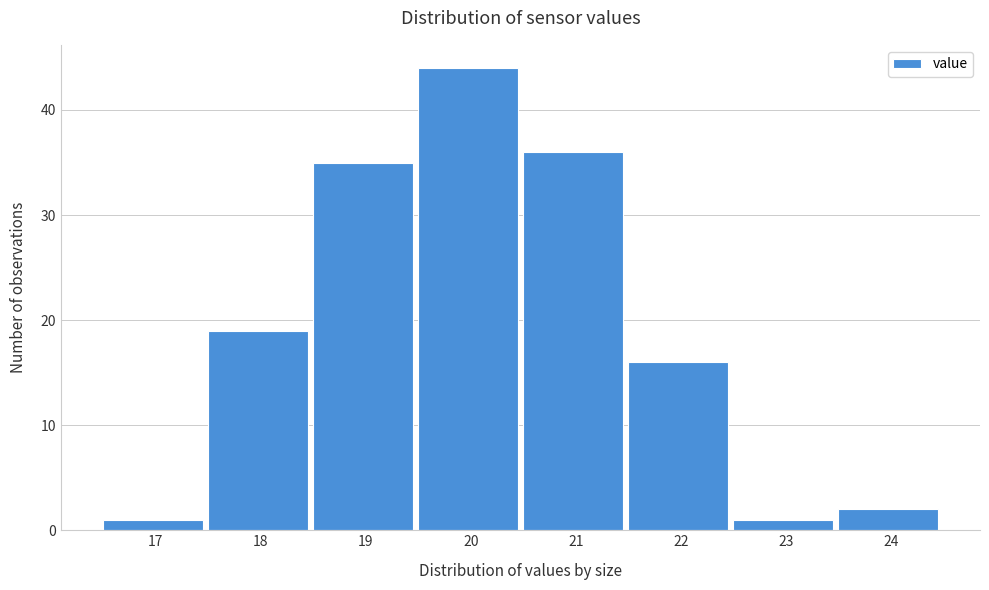

Reading left to right, transcribe all the data shown in this chart.

1	19	35	44	36	16	1	2